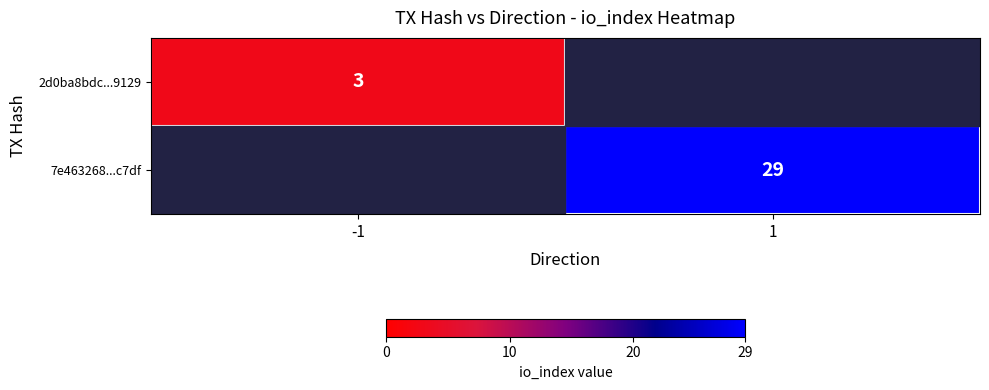

How many distinct data groups are displayed?

2